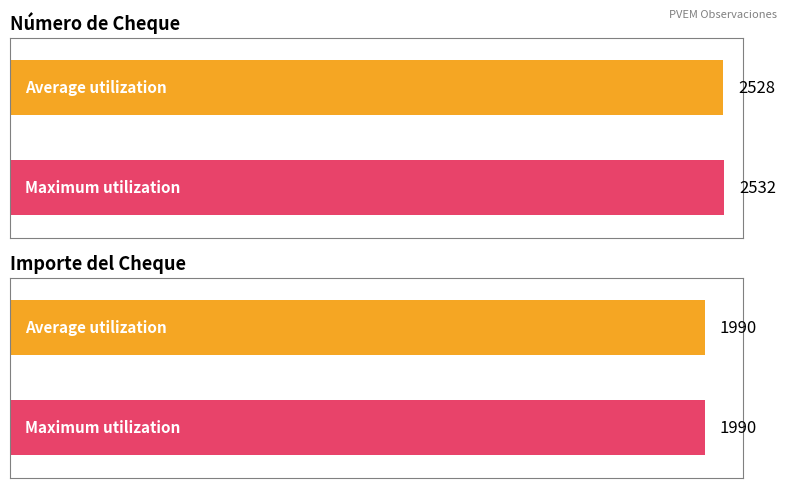

The value at 2451 is 3581. True or false?

False